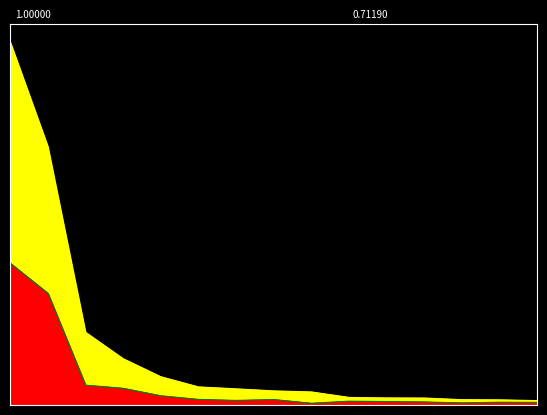

What is the sum of all Total Retirement & Health Contribution values?

0.9